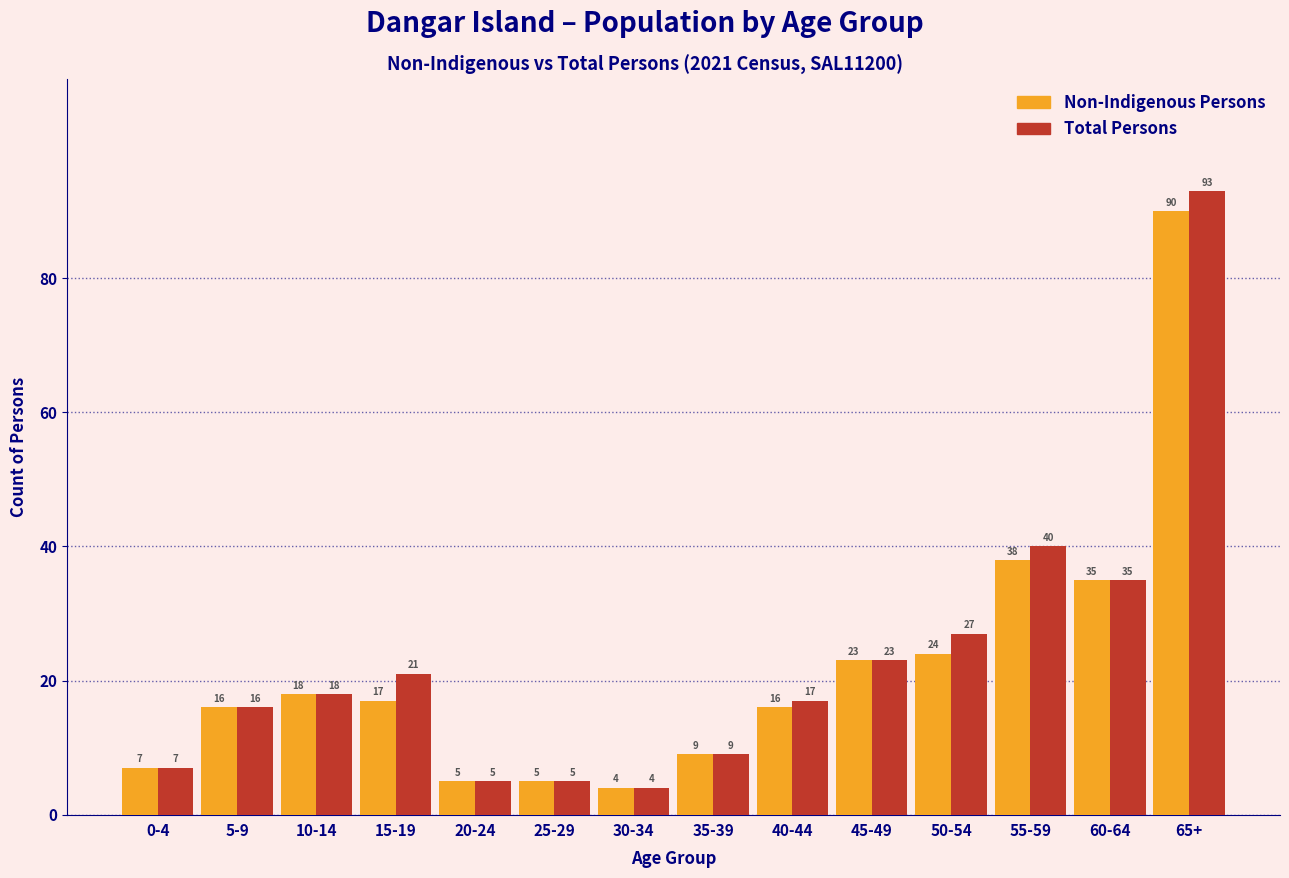

Reading left to right, extract all data points from this chart.

Non-Indigenous Persons: 0-4=7	5-9=16	10-14=18	15-19=17	20-24=5	25-29=5	30-34=4	35-39=9	40-44=16	45-49=23	50-54=24	55-59=38	60-64=35	65+=90
Total Persons: 0-4=7	5-9=16	10-14=18	15-19=21	20-24=5	25-29=5	30-34=4	35-39=9	40-44=17	45-49=23	50-54=27	55-59=40	60-64=35	65+=93